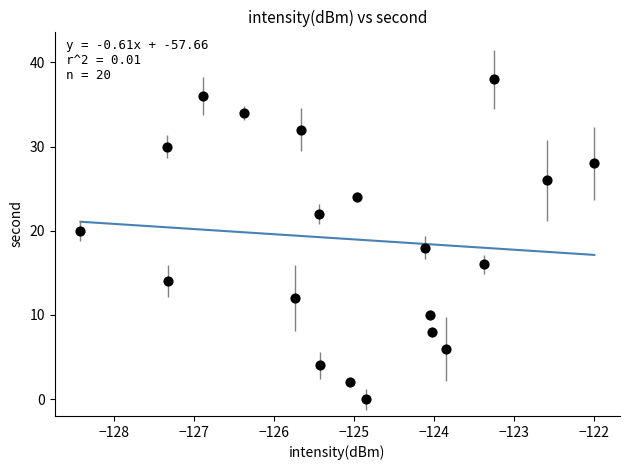

What is the range of Y values (max minus min)?

38